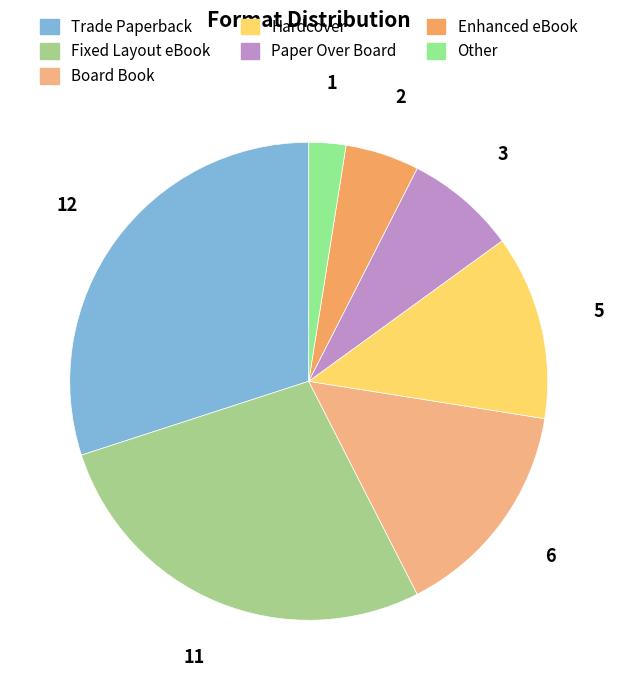

The Hardcover slice represents 20% of the pie. True or false?

False